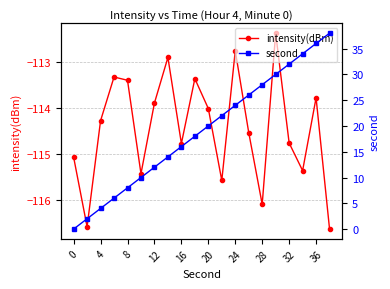

Which series has the largest range (max minus min)?

second